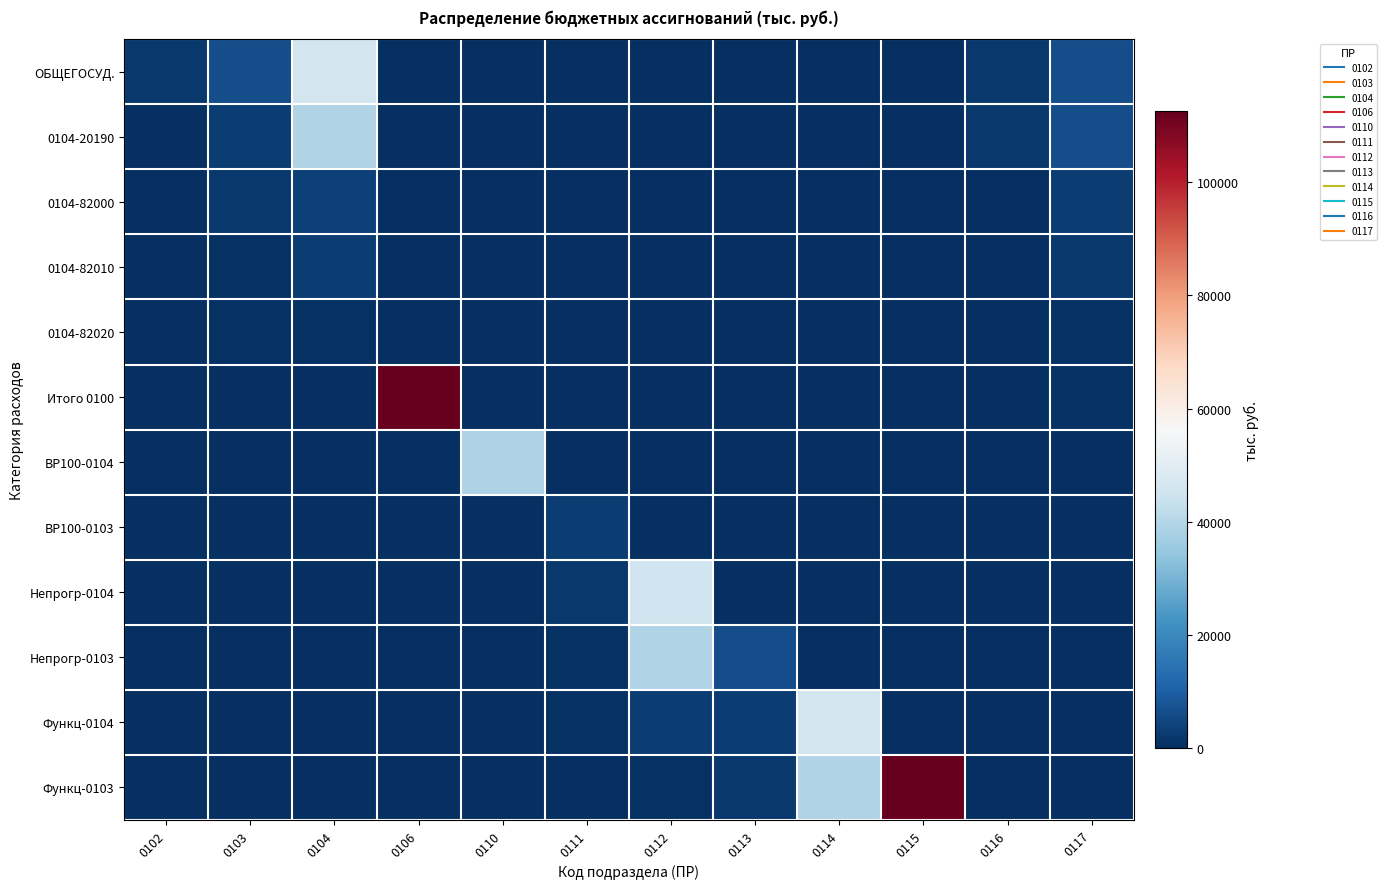

At which category does the chart reach its minimum across all series?

0106